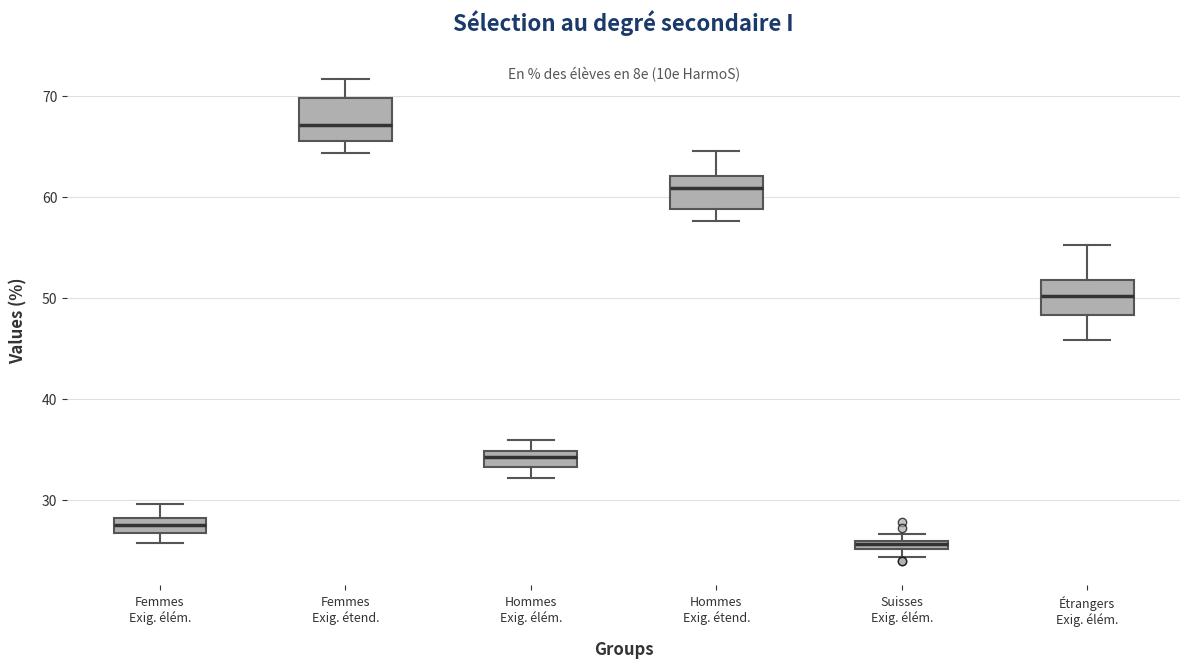

Which box has the lowest median line?

Suisses Exig. élém.